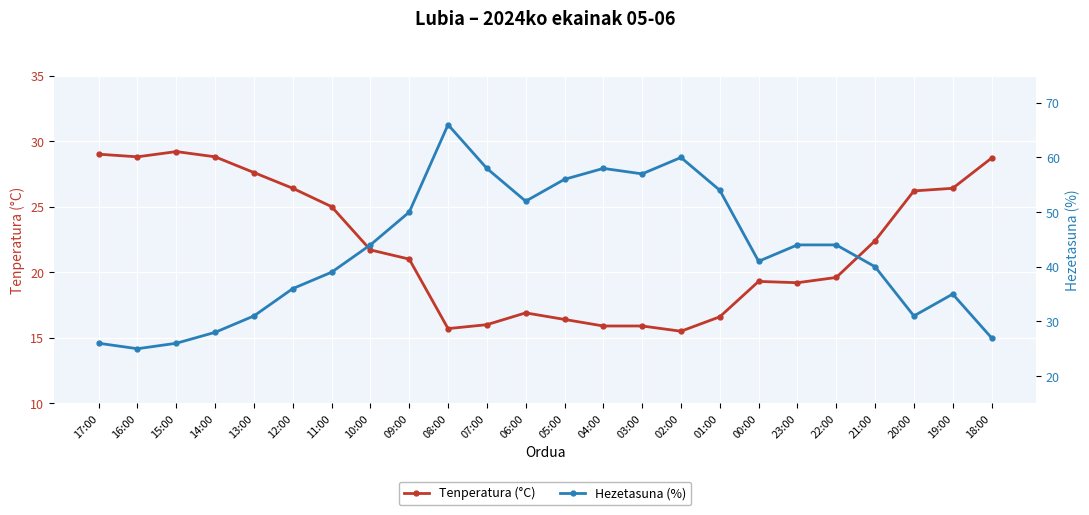

What is the sum of the Tenperatura (°C) values at 08:00 and 05:00?

32.1